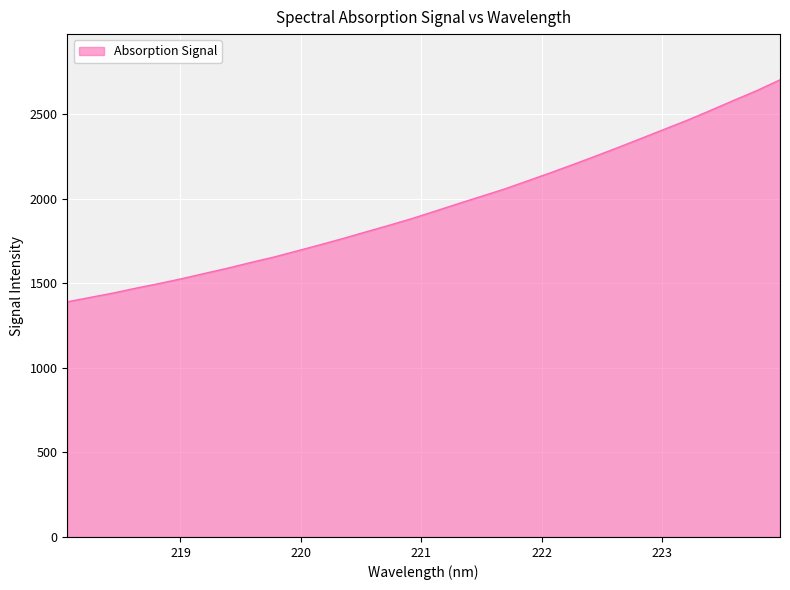

What is the greatest value displayed?

2702.2